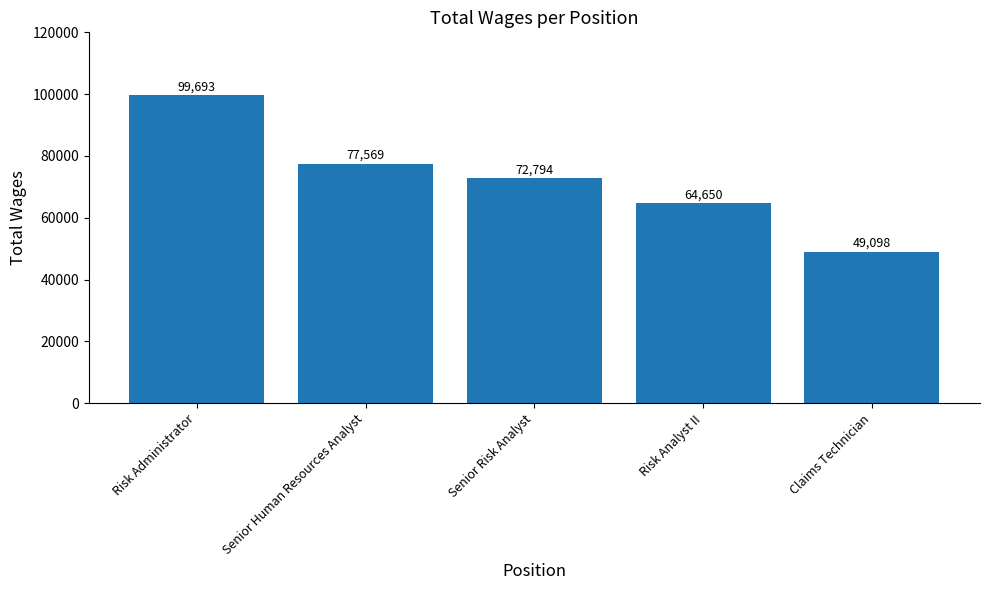

What value does the data have at Risk Analyst II?

64650